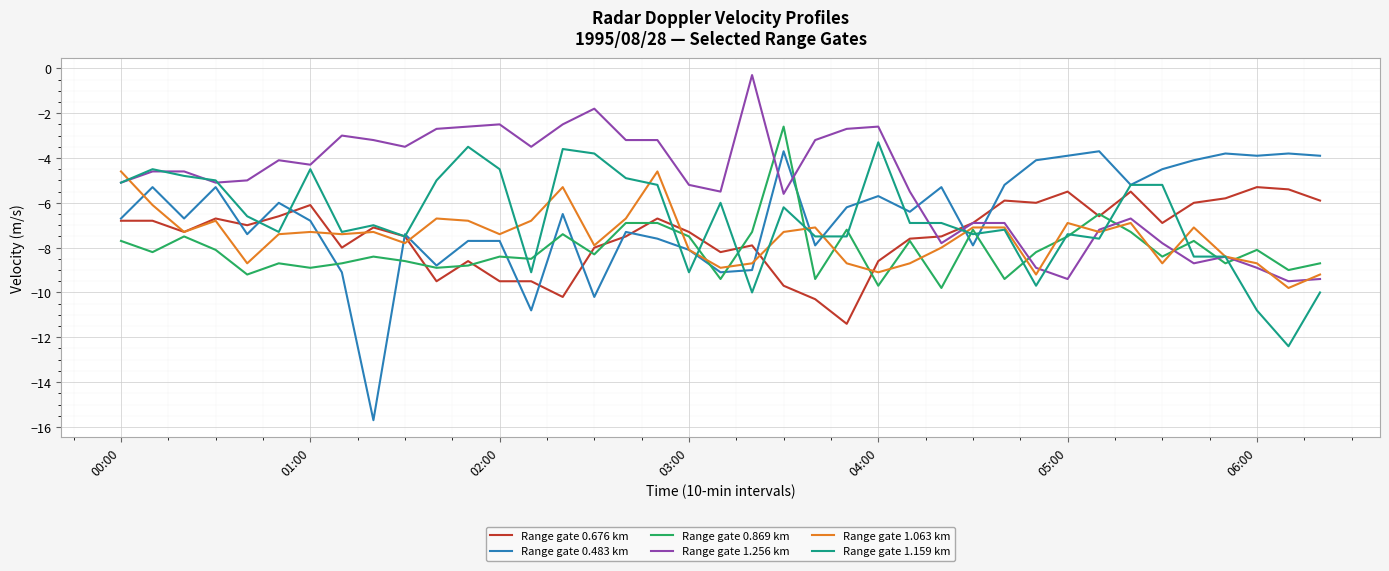

Which series has the largest range (max minus min)?

Range gate 0.483 km